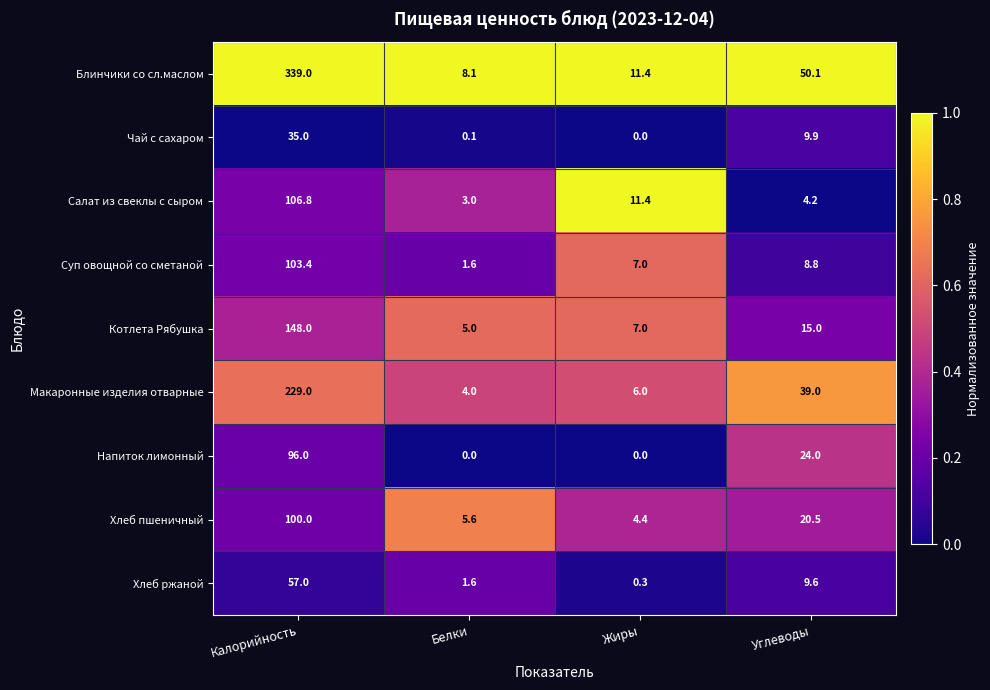

Rank the series by their maximum value, from highest to lowest.

Блинчики со сл.маслом, Макаронные изделия отварные, Котлета Рябушка, Салат из свеклы с сыром, Суп овощной со сметаной, Хлеб пшеничный, Напиток лимонный, Хлеб ржаной, Чай с сахаром